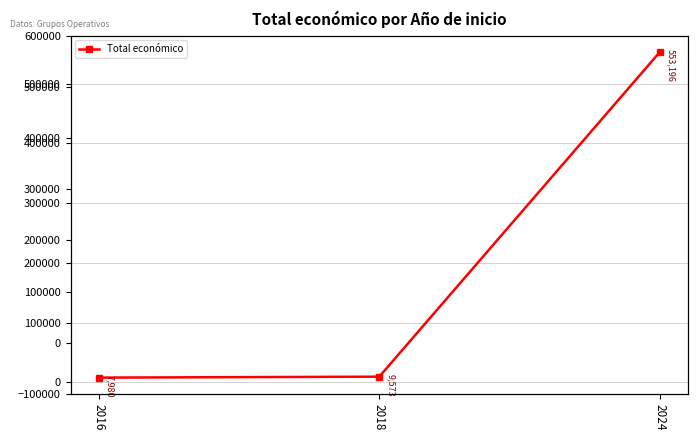

Where does the data first go above 9573?

2024